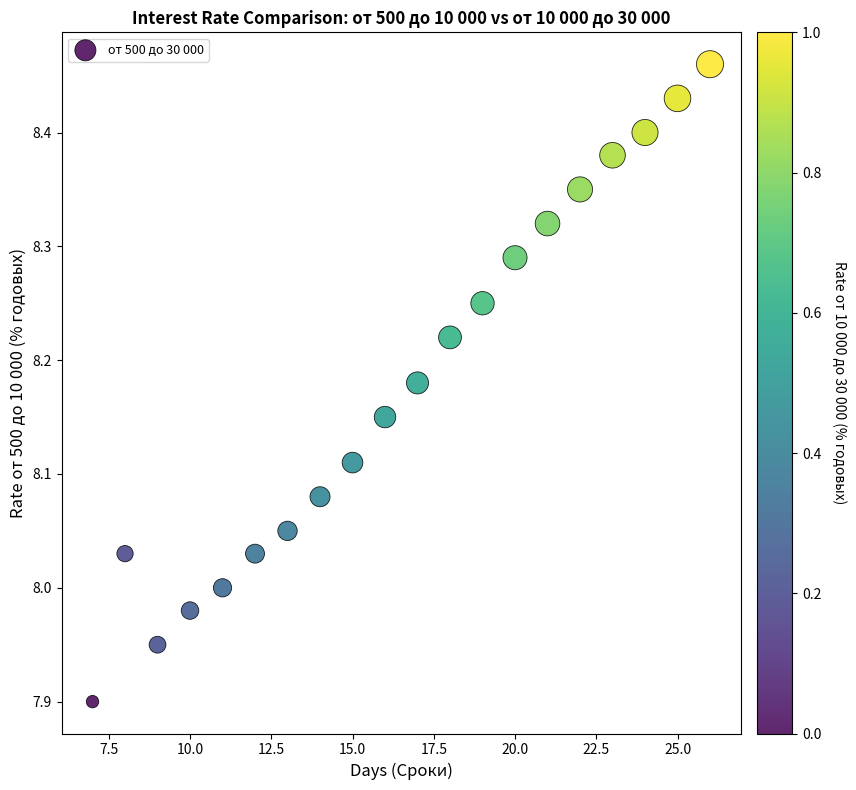

What is the range of Y values (max minus min)?

0.6